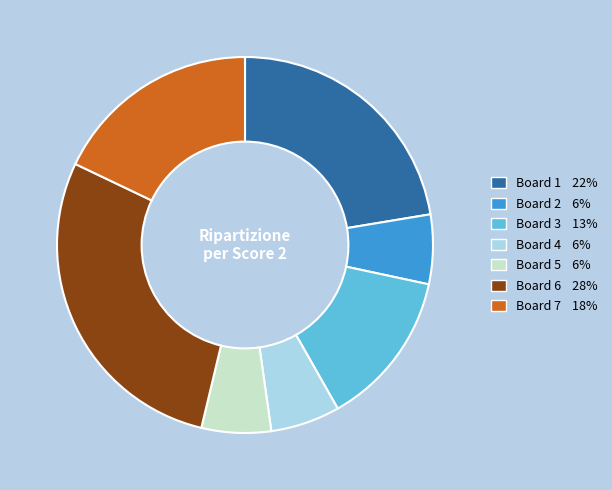

Is the sum of Board 6 28% and Board 1 22% greater than half?

Yes